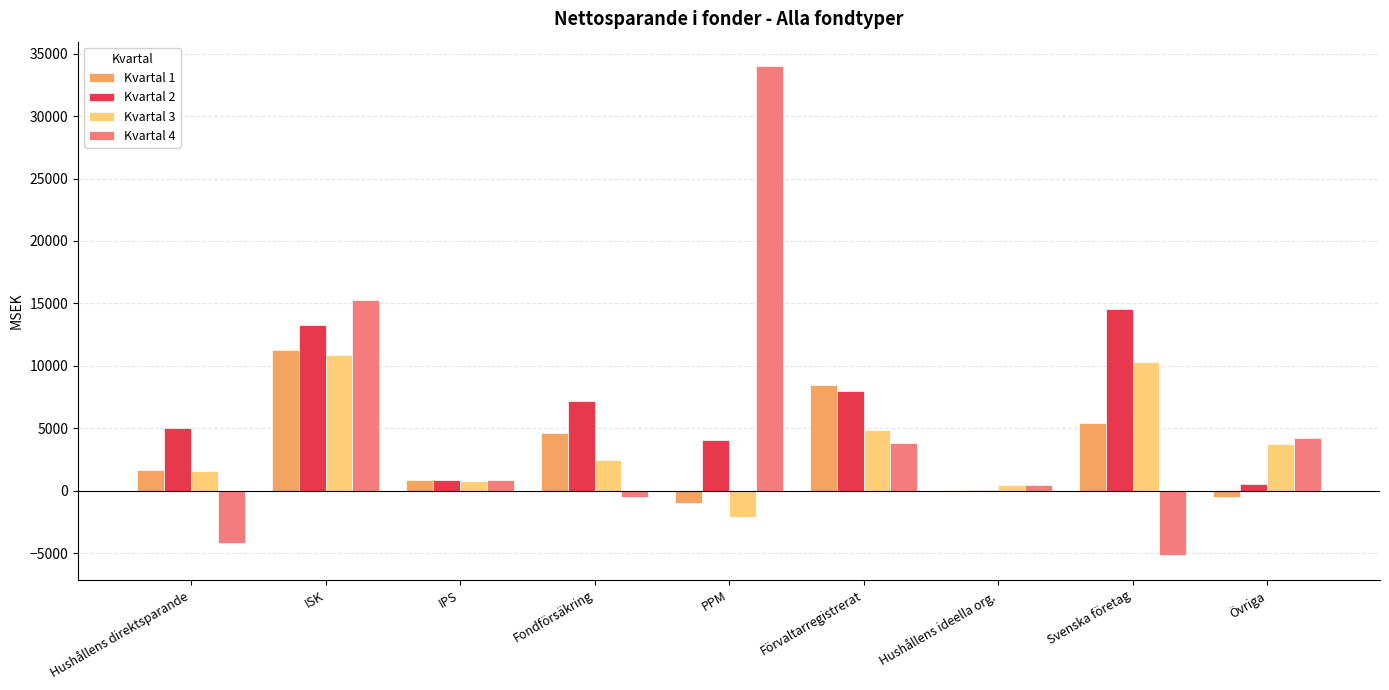

The value of Kvartal 4 at Förvaltarregistrerat is 3834.8. True or false?

True